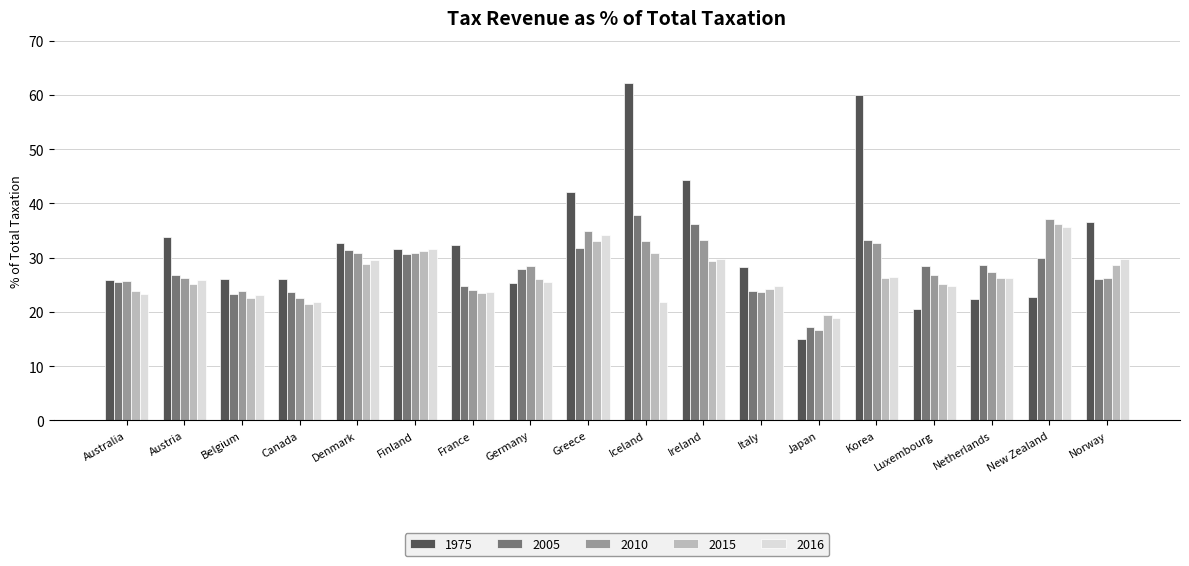

What is the label of the 18th bar from the right?

Australia